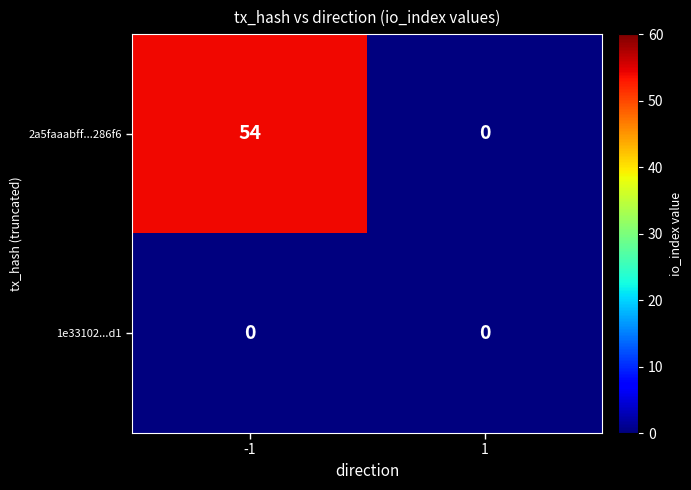

Which series has the largest total across all categories?

2a5faaabff...286f6